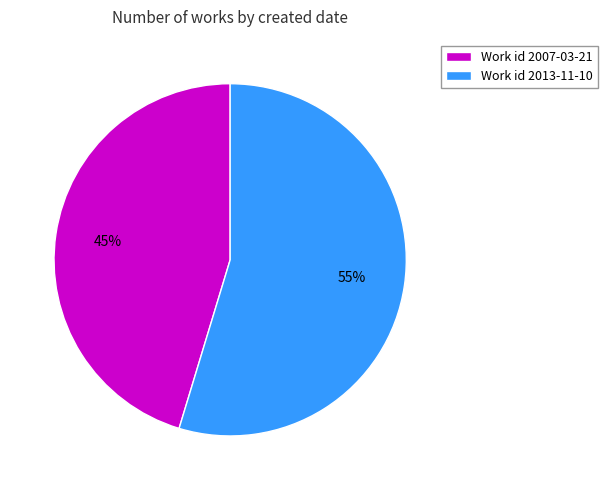

Is the sum of Work id 2007-03-21 and Work id 2013-11-10 greater than half?

Yes